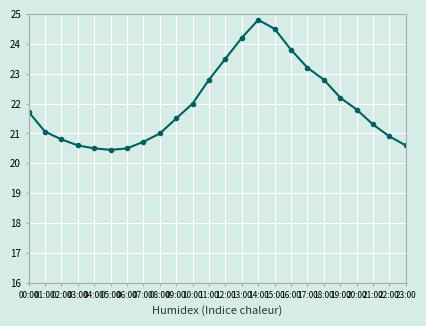

How many categories are shown in the chart?

24